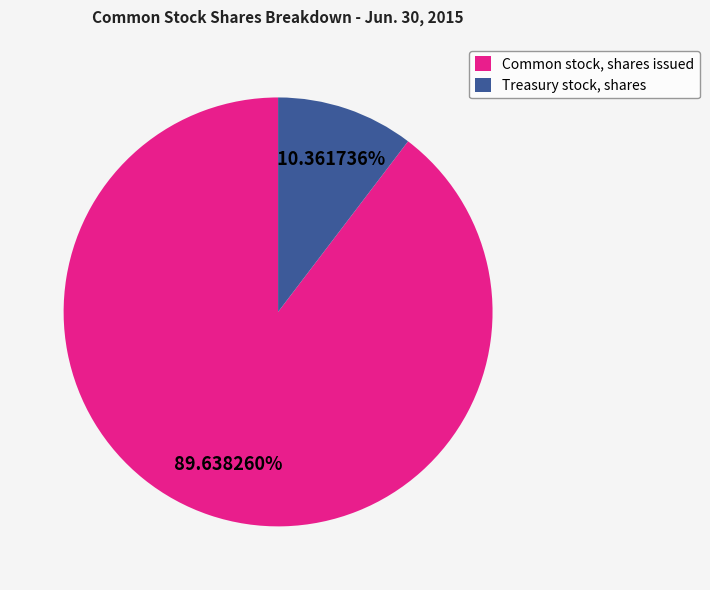

To the nearest percent, what percentage of the pie is Common stock, shares issued?

90%